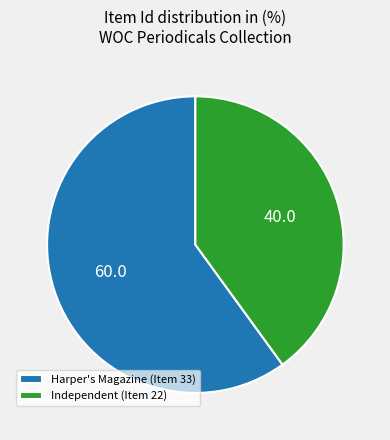

Which category has the biggest portion of the pie?

Harper's Magazine (Item 33)